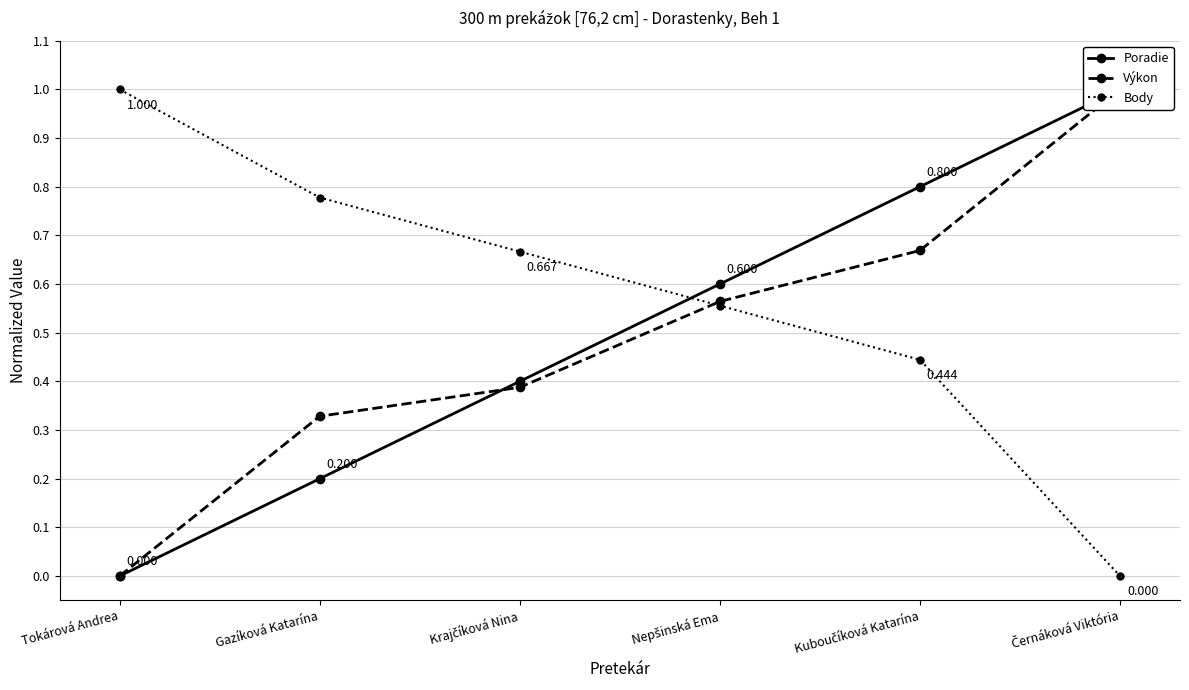

What is the maximum value shown in the chart?

1.0